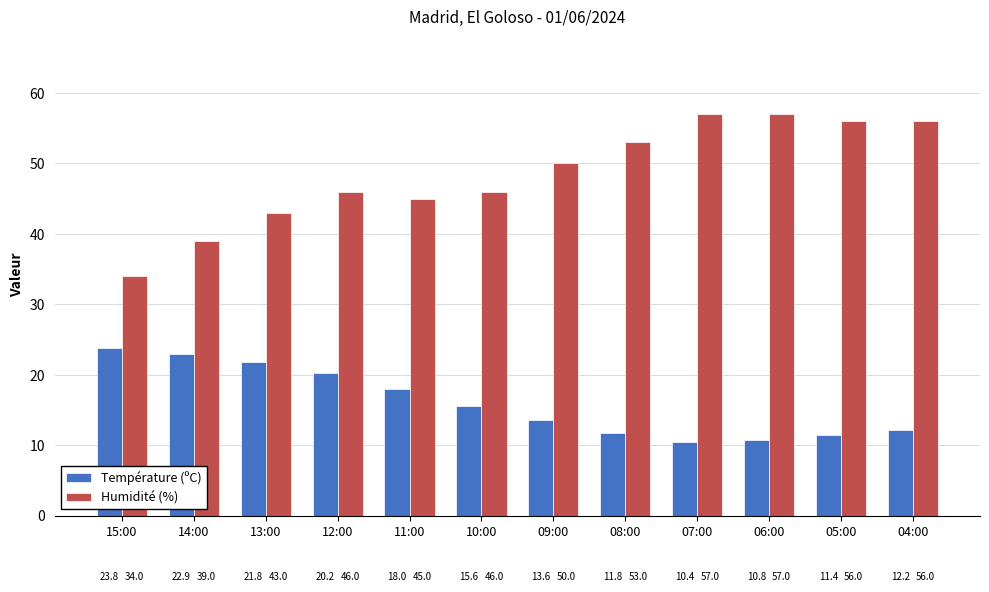

What is the total value across all series at 14:00?

61.9